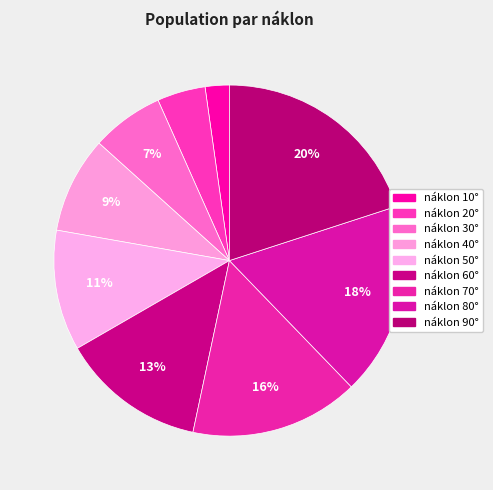

What is the smallest slice in the pie chart?

náklon 10°